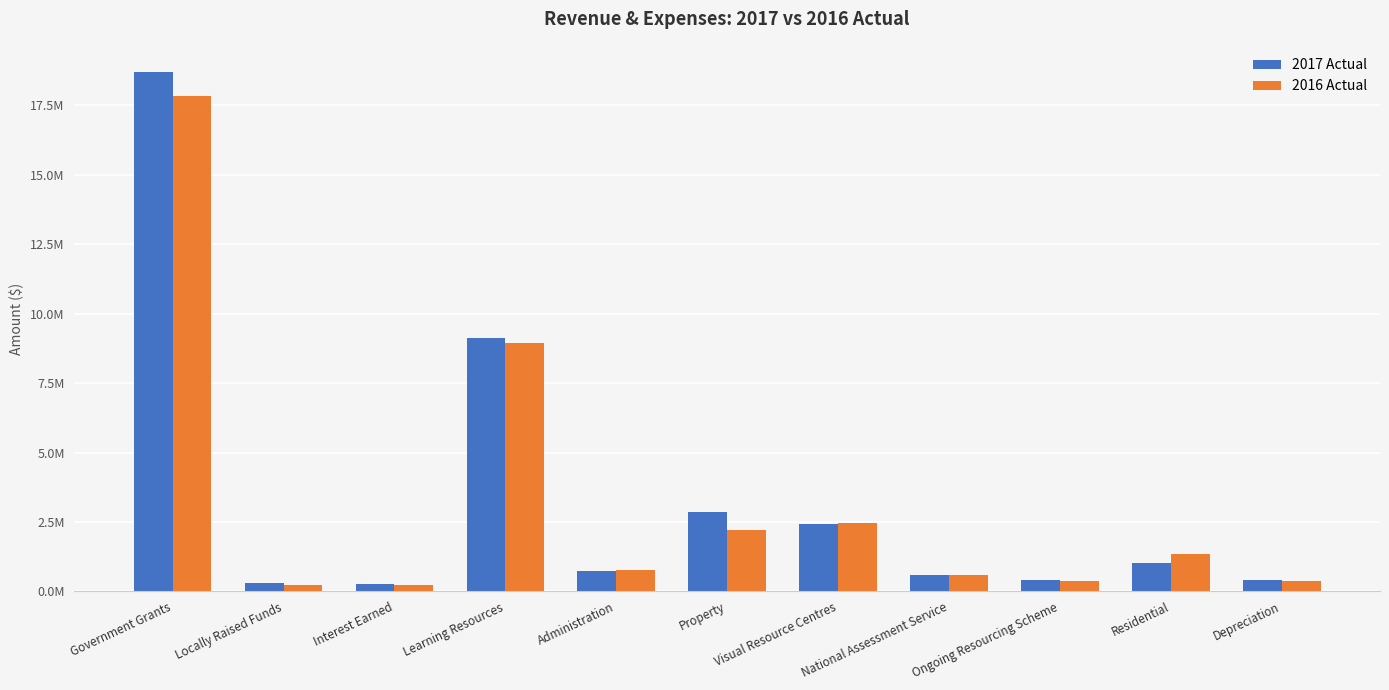

What is the approximate value of 2017 Actual at Residential?

1010157.8